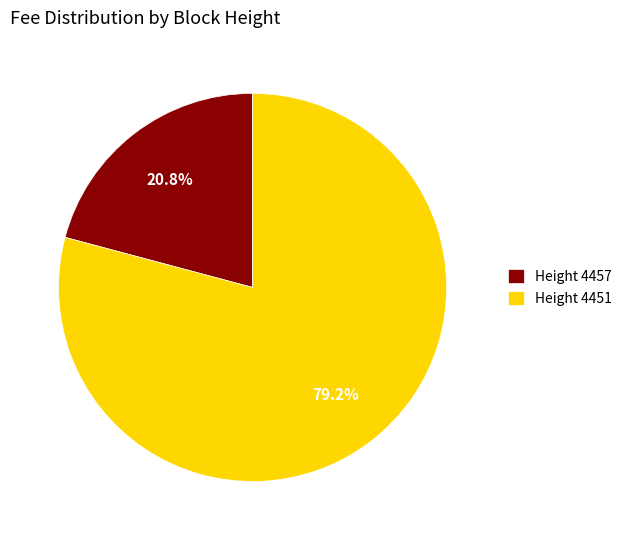

How many segments does this pie chart have?

2